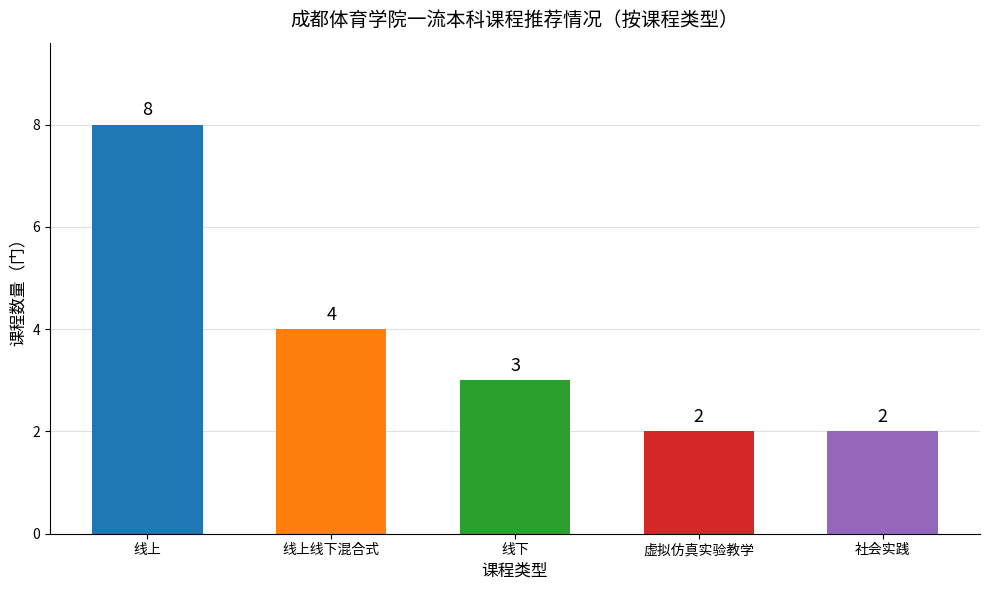

Reading right to left, extract all data points from this chart.

2	2	3	4	8